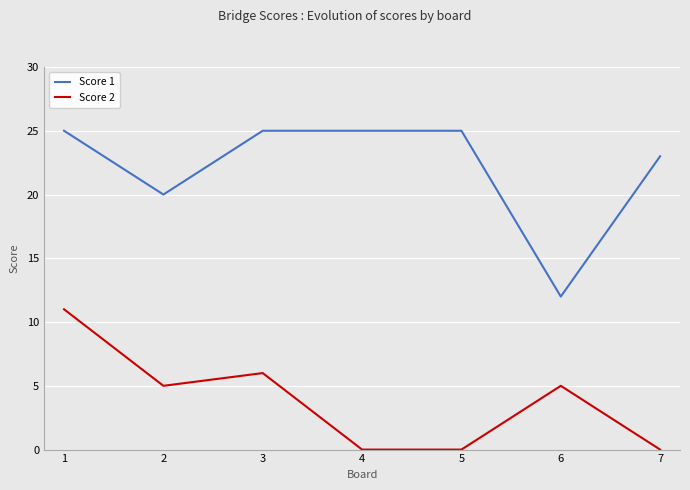

True or false: Score 1 and Score 2 intersect in this chart.

False